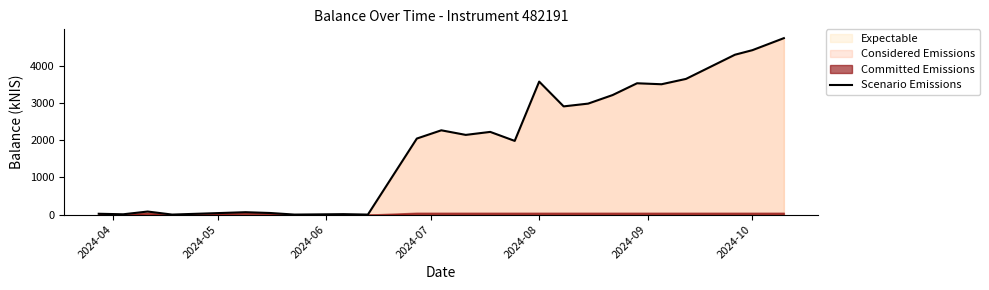

What is the highest value of the Scenario Emissions series?

4752.9